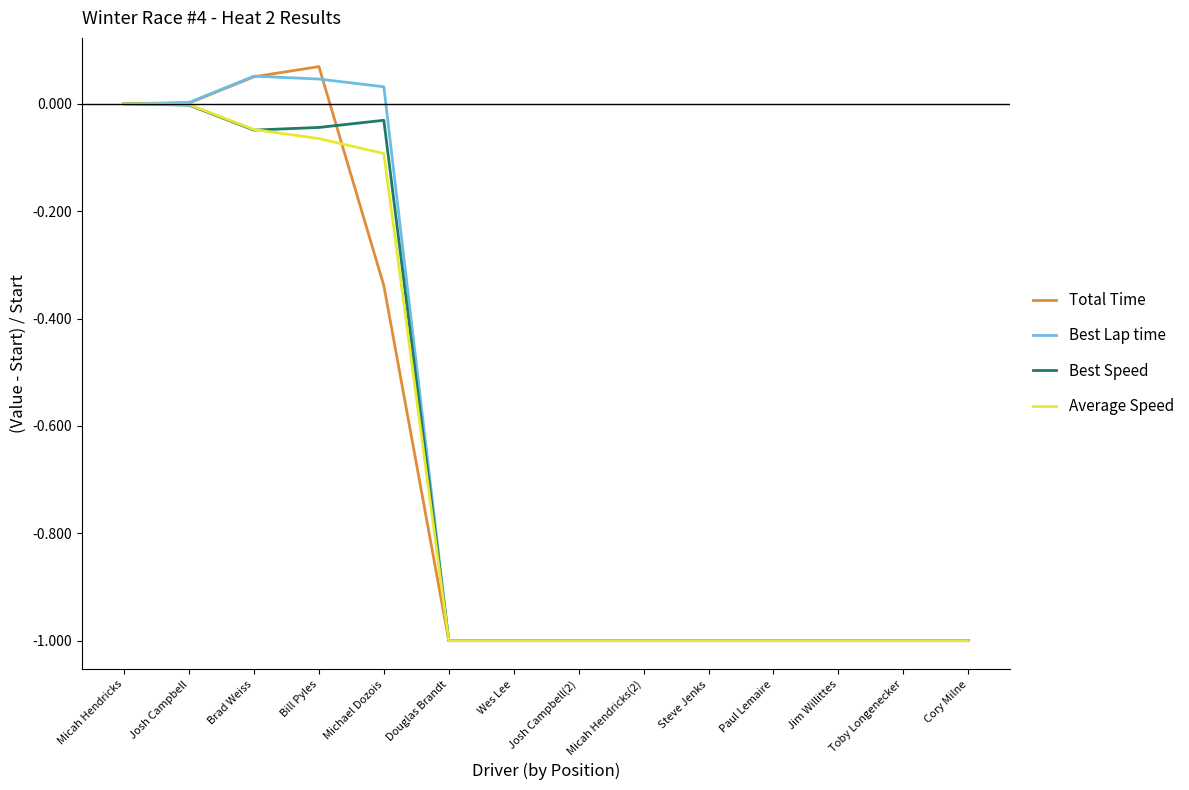

The Total Time series shows -1.0 at Douglas Brandt. True or false?

True